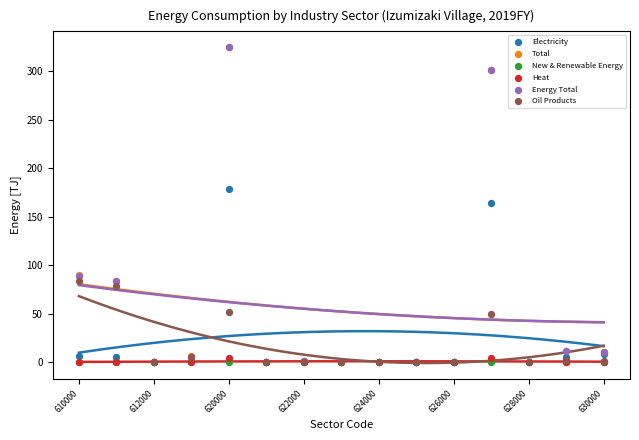

What are all the series names shown in the legend?

Electricity, Total, New & Renewable Energy, Heat, Energy Total, Oil Products